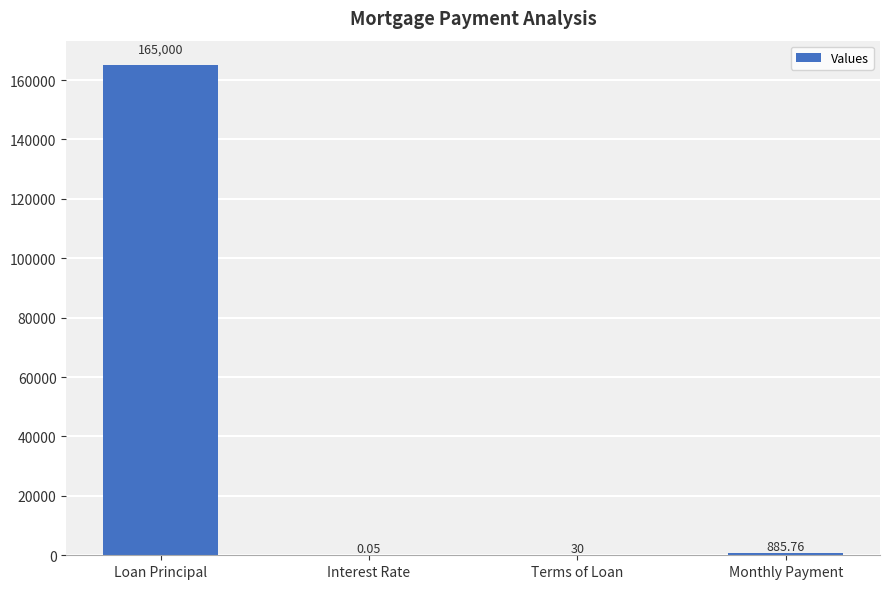

Which has a higher value, Terms of Loan or Monthly Payment?

Monthly Payment